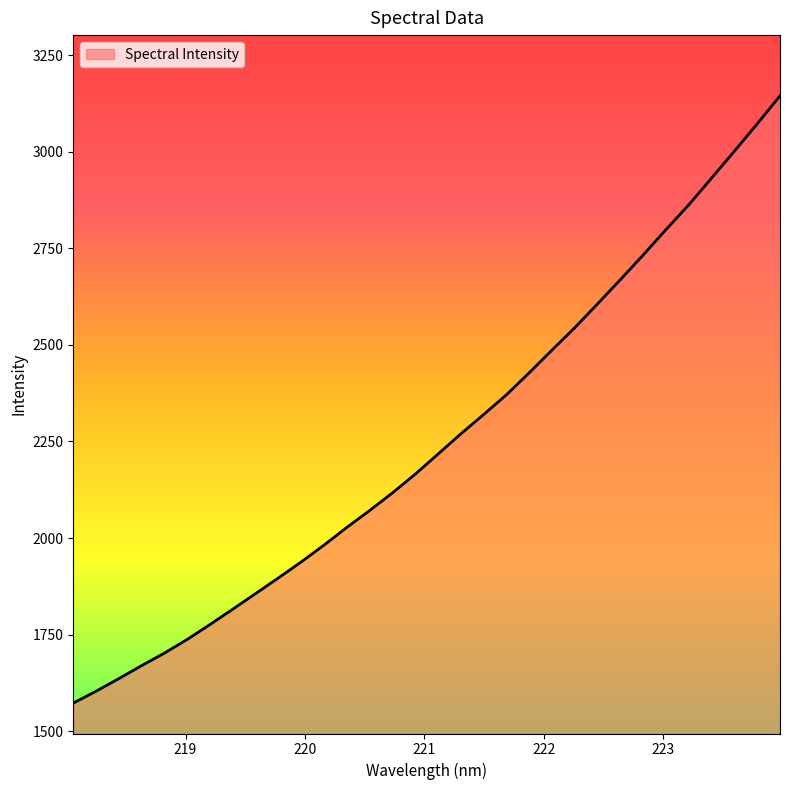

How many lines are shown in the chart?

1